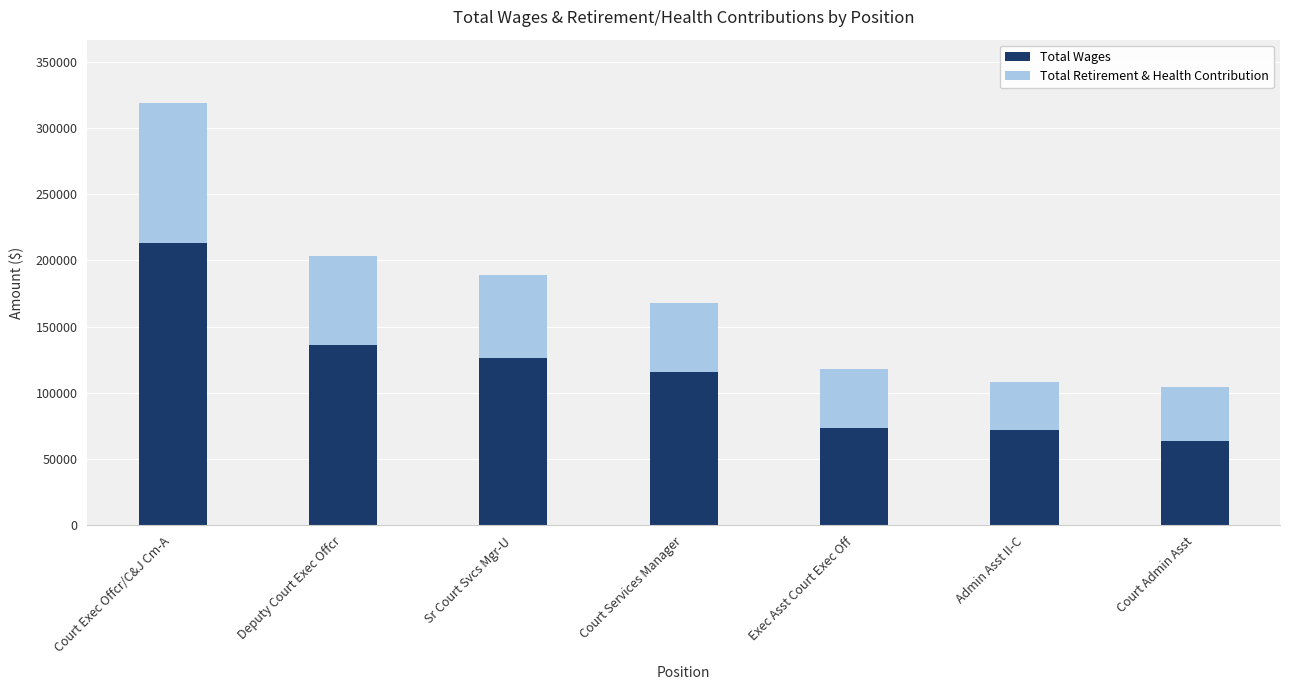

At which label does Total Wages first exceed 115798?

Court Exec Offcr/C&J Cm-A